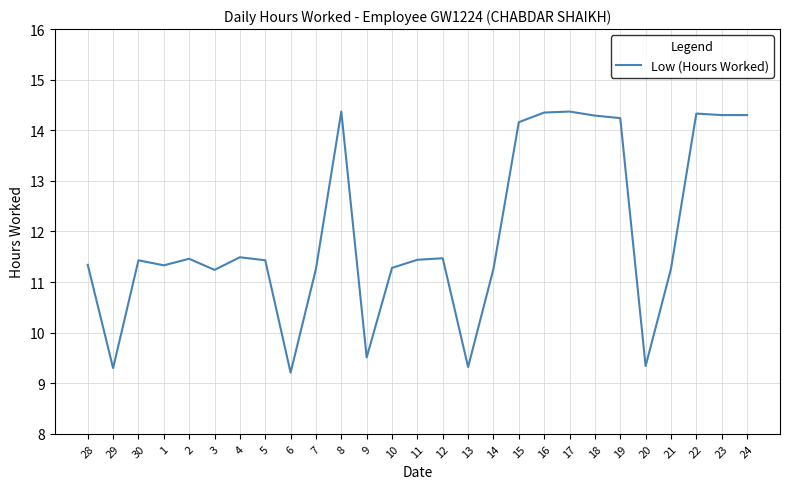

At which category does the chart reach its minimum across all series?

6